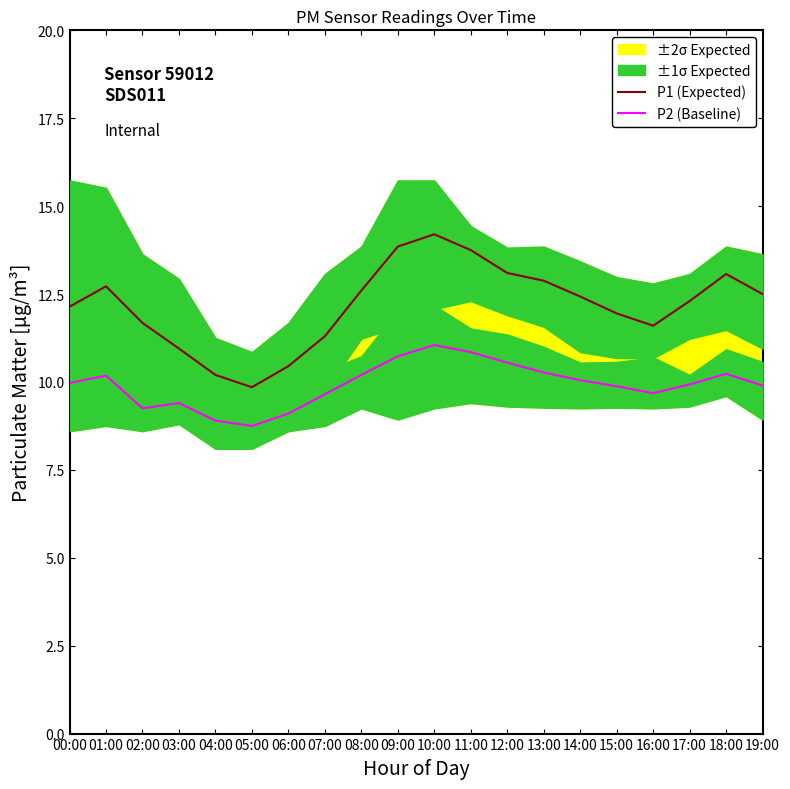

True or false: P2 (Baseline) and P1 (Expected) intersect in this chart.

False